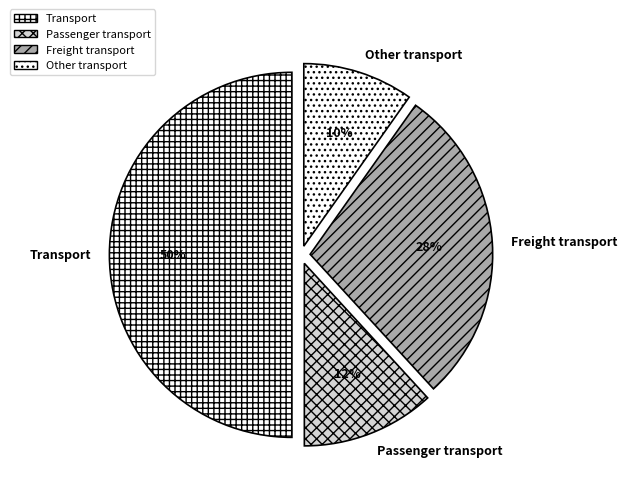

Does Passenger transport represent more than half of the total?

No